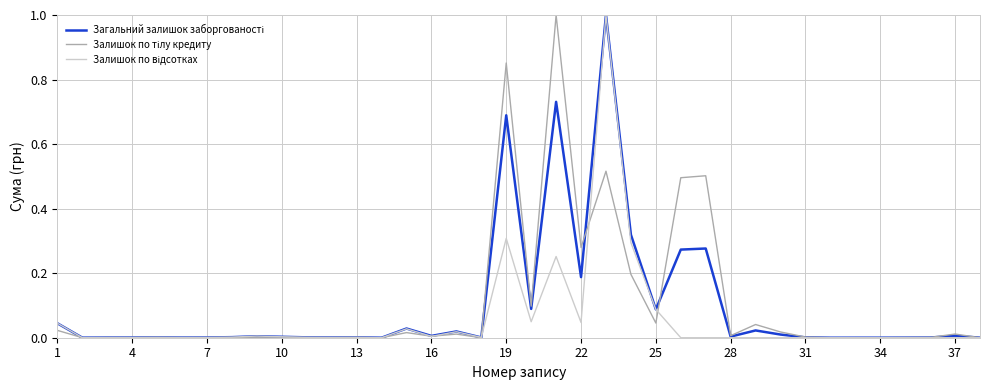

Does the chart display data point markers on the line(s)?

No